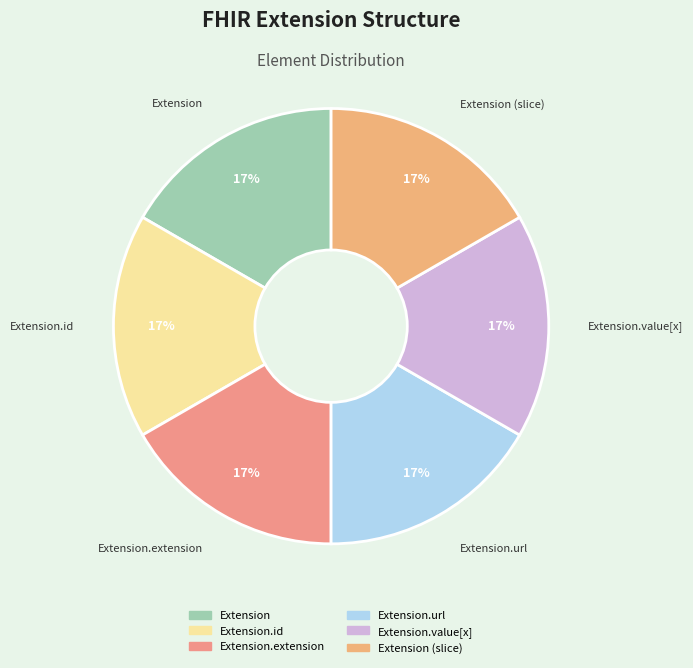

How many slices are in this pie chart?

6